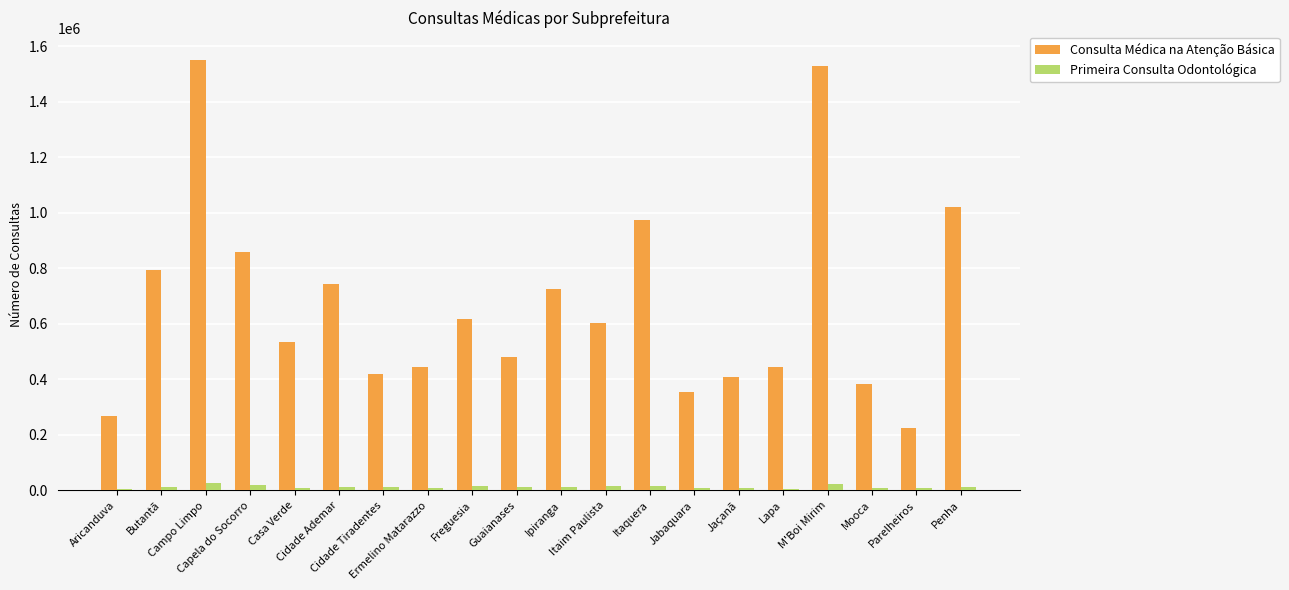

Which series has the largest range (max minus min)?

Consulta Médica na Atenção Básica